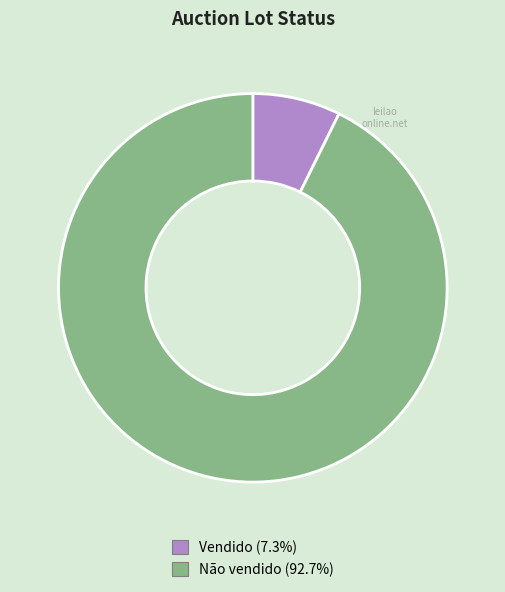

True or false: Não vendido accounts for 93% of the total.

True